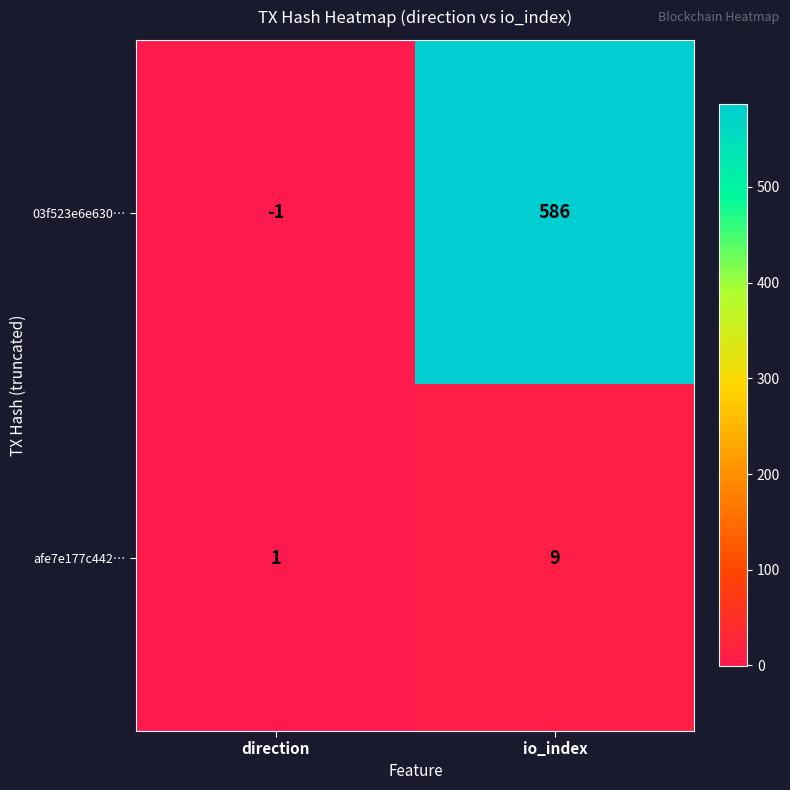

The value of afe7e177c442… at io_index is 9. True or false?

True